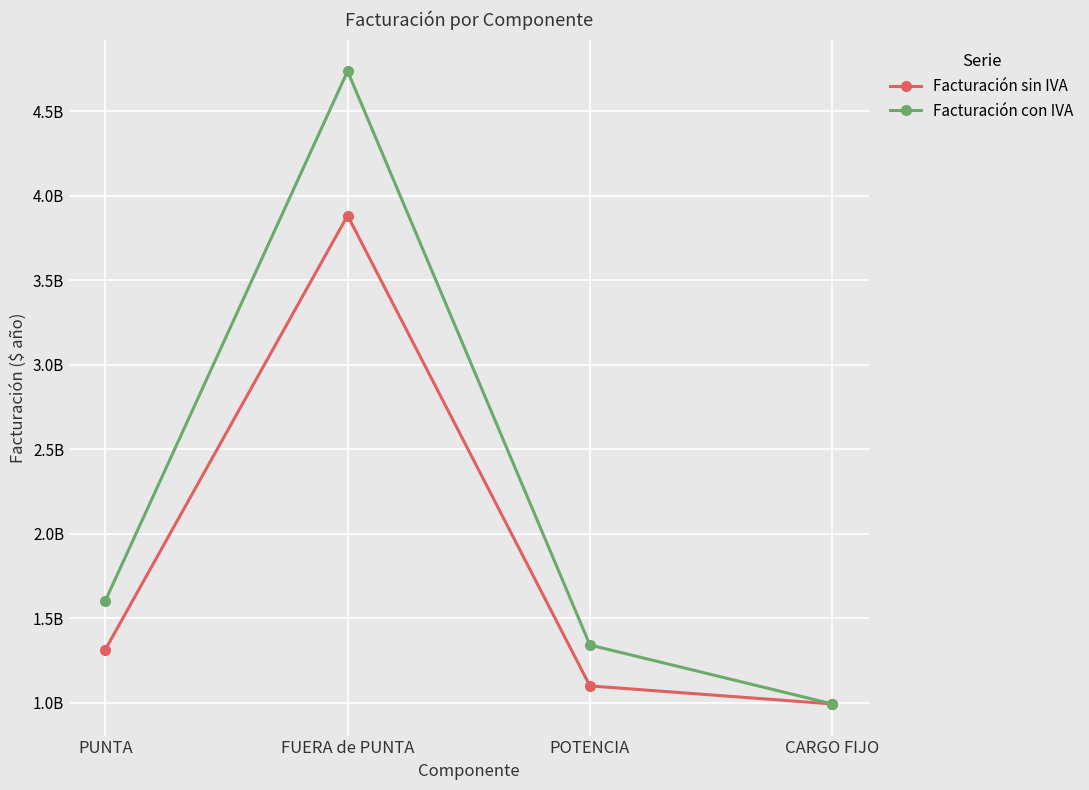

Which series has the largest total across all categories?

Facturación con IVA